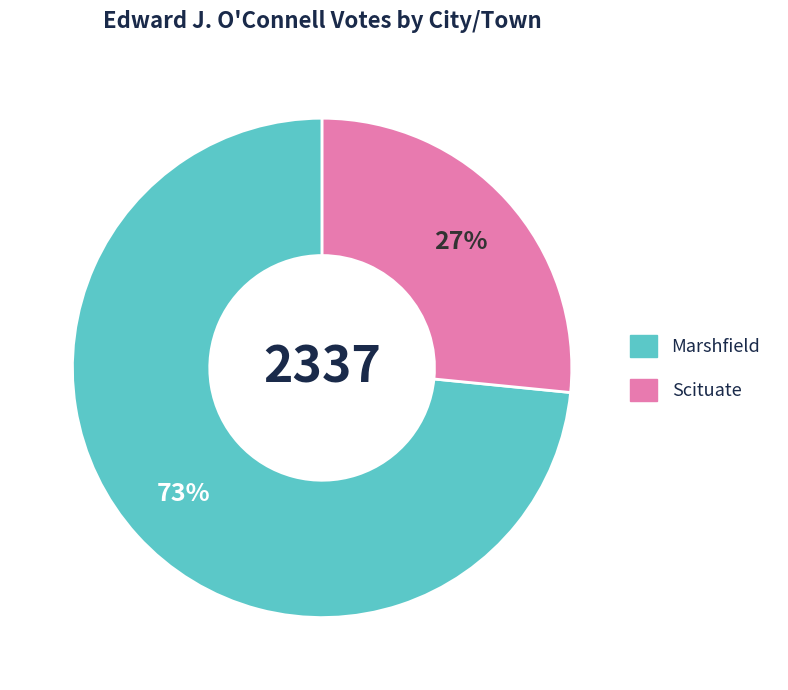

How many segments does this pie chart have?

2